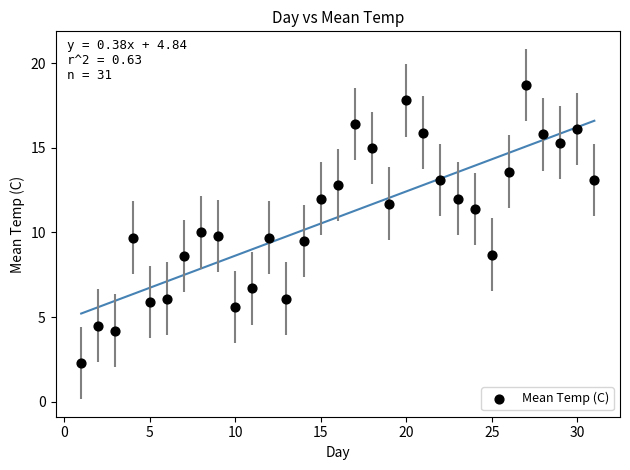

What is the range of X values (max minus min)?

30.0